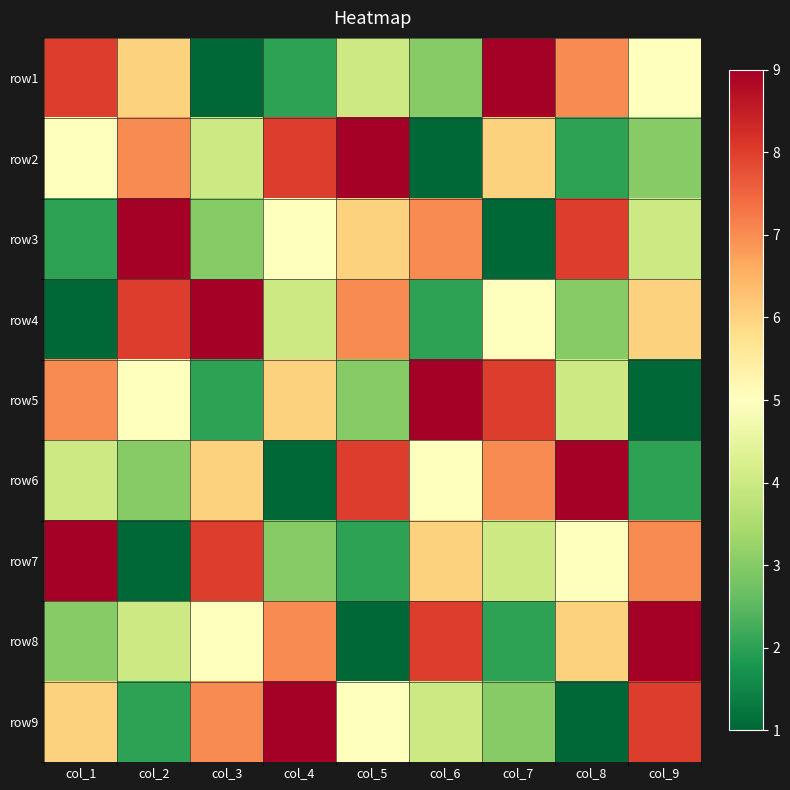

Reading left to right, extract all data points from this chart.

row1: col_1=8	col_2=6	col_3=1	col_4=2	col_5=4	col_6=3	col_7=9	col_8=7	col_9=5
row2: col_1=5	col_2=7	col_3=4	col_4=8	col_5=9	col_6=1	col_7=6	col_8=2	col_9=3
row3: col_1=2	col_2=9	col_3=3	col_4=5	col_5=6	col_6=7	col_7=1	col_8=8	col_9=4
row4: col_1=1	col_2=8	col_3=9	col_4=4	col_5=7	col_6=2	col_7=5	col_8=3	col_9=6
row5: col_1=7	col_2=5	col_3=2	col_4=6	col_5=3	col_6=9	col_7=8	col_8=4	col_9=1
row6: col_1=4	col_2=3	col_3=6	col_4=1	col_5=8	col_6=5	col_7=7	col_8=9	col_9=2
row7: col_1=9	col_2=1	col_3=8	col_4=3	col_5=2	col_6=6	col_7=4	col_8=5	col_9=7
row8: col_1=3	col_2=4	col_3=5	col_4=7	col_5=1	col_6=8	col_7=2	col_8=6	col_9=9
row9: col_1=6	col_2=2	col_3=7	col_4=9	col_5=5	col_6=4	col_7=3	col_8=1	col_9=8